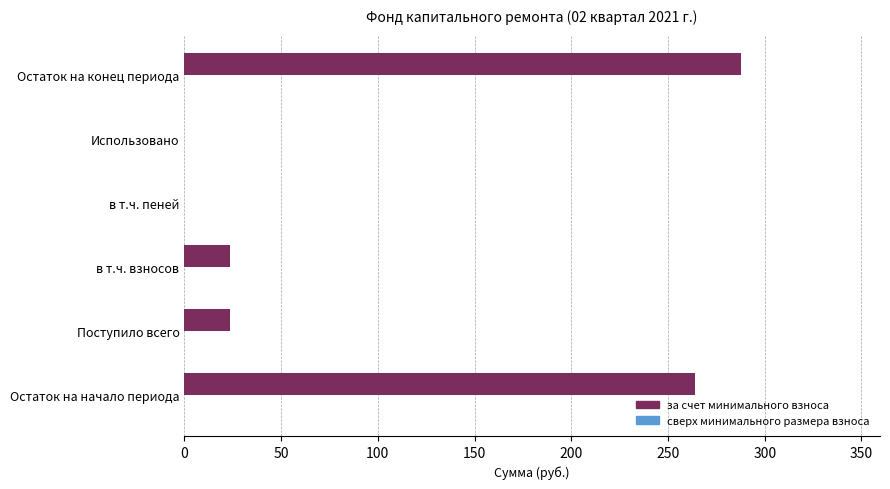

Reading bottom to top, transcribe all the data shown in this chart.

Остаток на начало периода=264.1	Поступило всего=23.6	в т.ч. взносов=23.6	в т.ч. пеней=0.0	Использовано=0.0	Остаток на конец периода=287.7